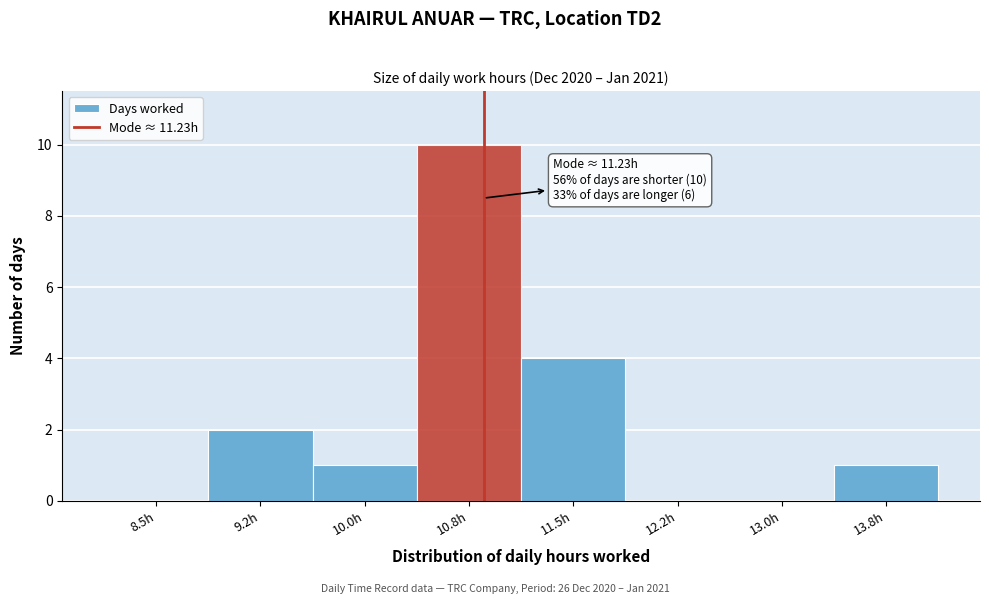

Reading left to right, list all the values displayed in this chart.

8.5h=0	9.2h=2	10.0h=1	10.8h=10	11.5h=4	12.2h=0	13.0h=0	13.8h=1